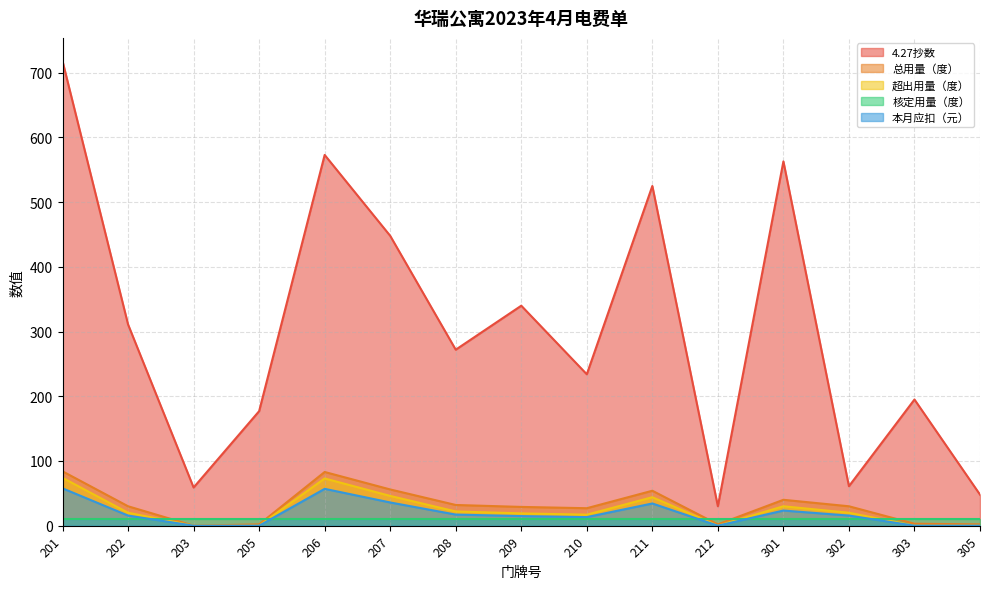

What are all the series names shown in the legend?

4.27抄数, 总用量（度）, 超出用量（度）, 核定用量（度）, 本月应扣（元）